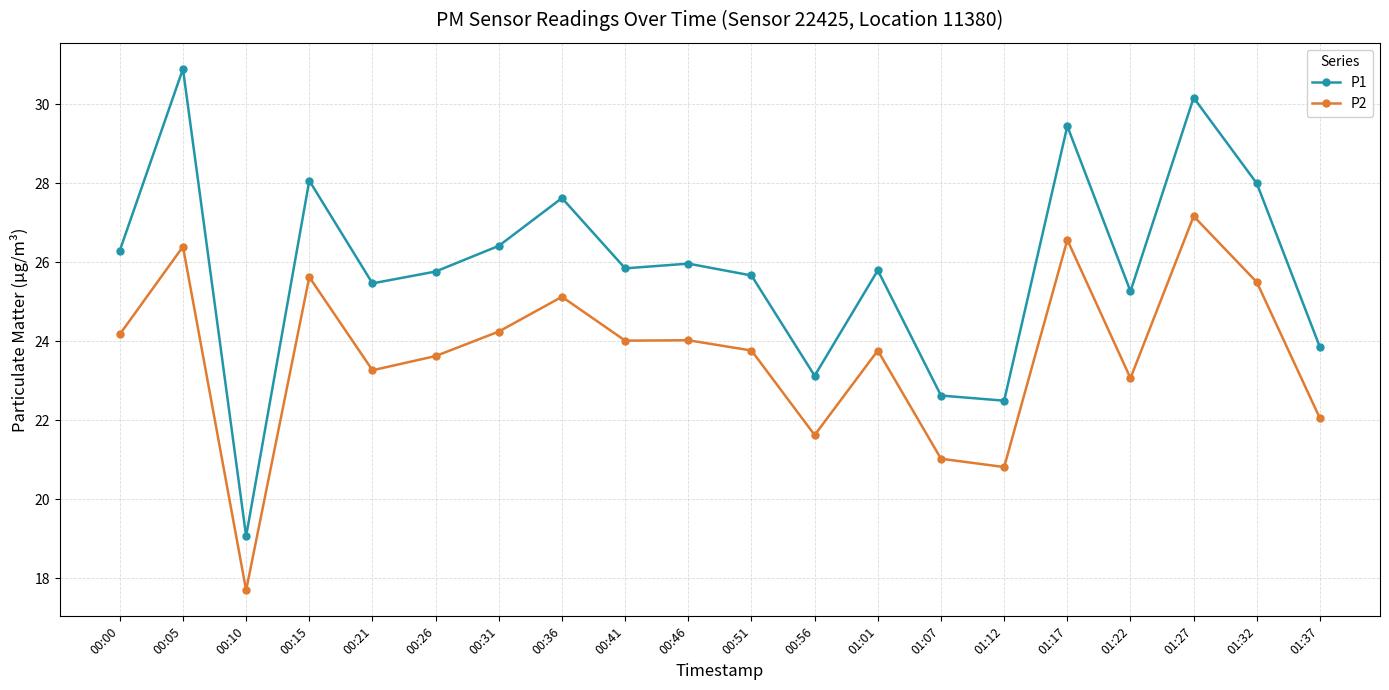

At which label does P1 reach its peak?

00:05